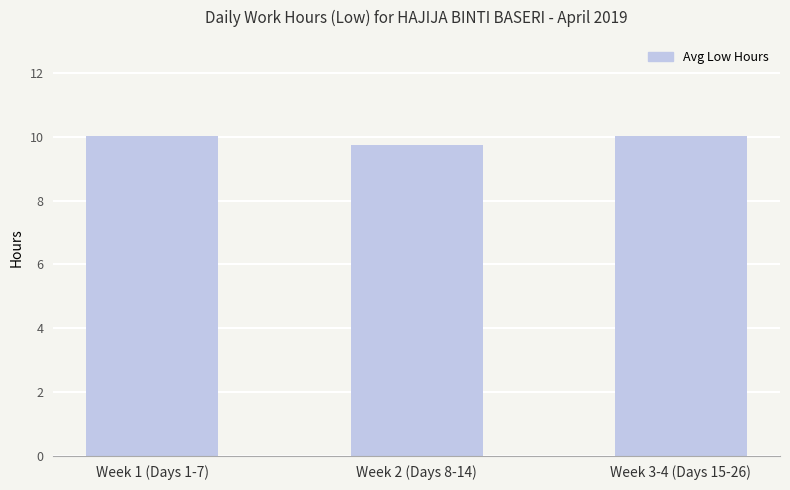

How many values are between 9 and 10?

1